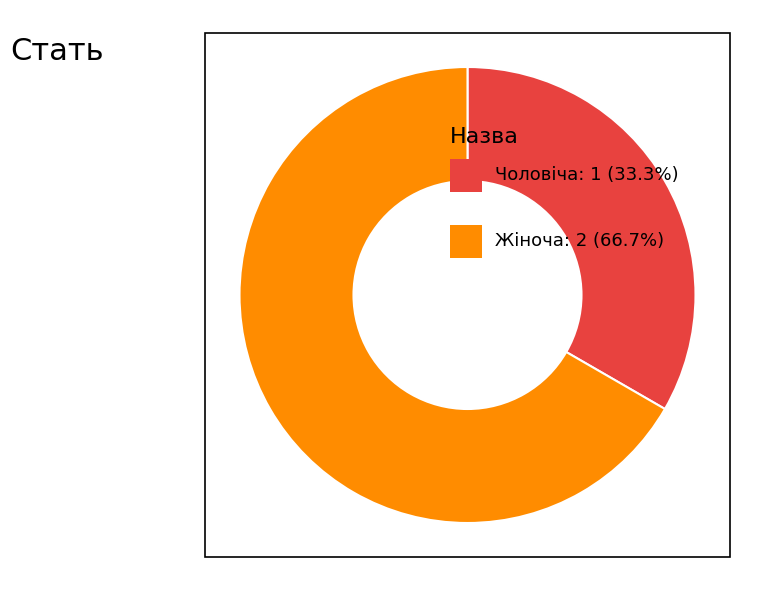

Does any single category account for the majority?

Yes